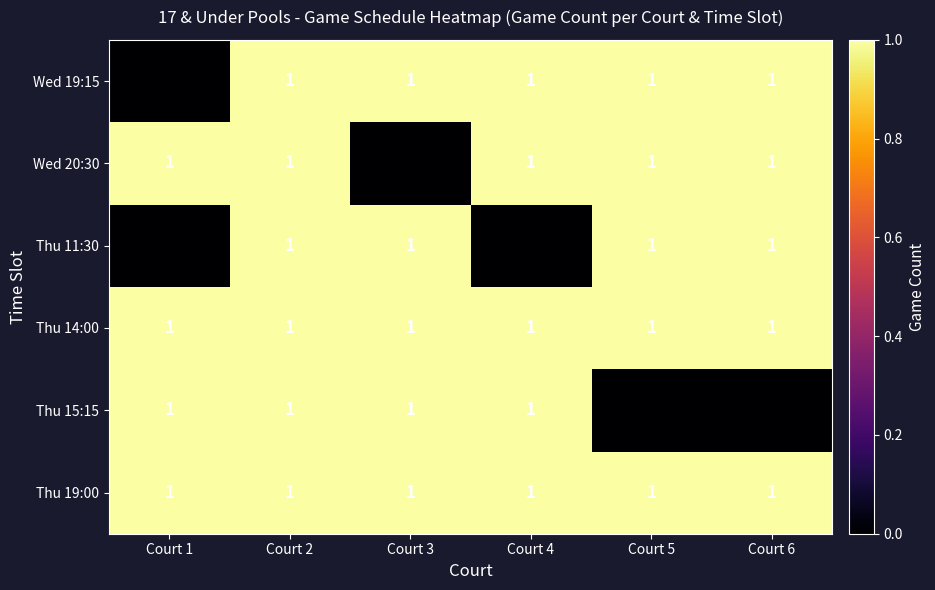

Count the number of categories in the chart.

6